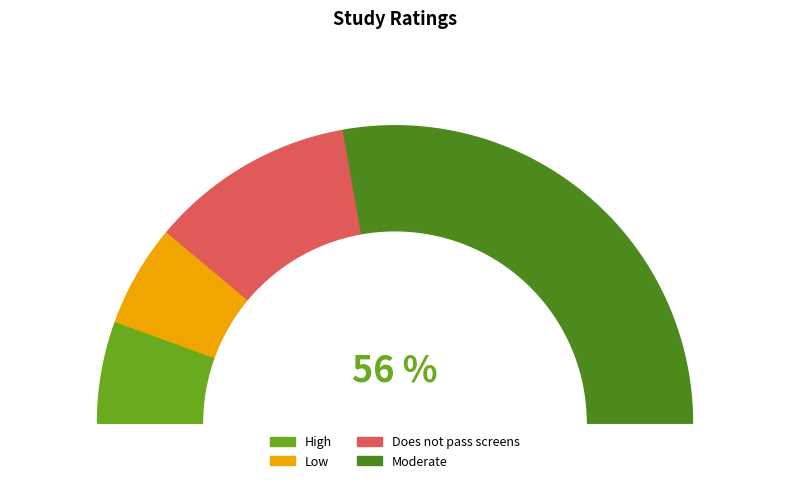

What is the change in value from Does not pass screens to Moderate?

+3